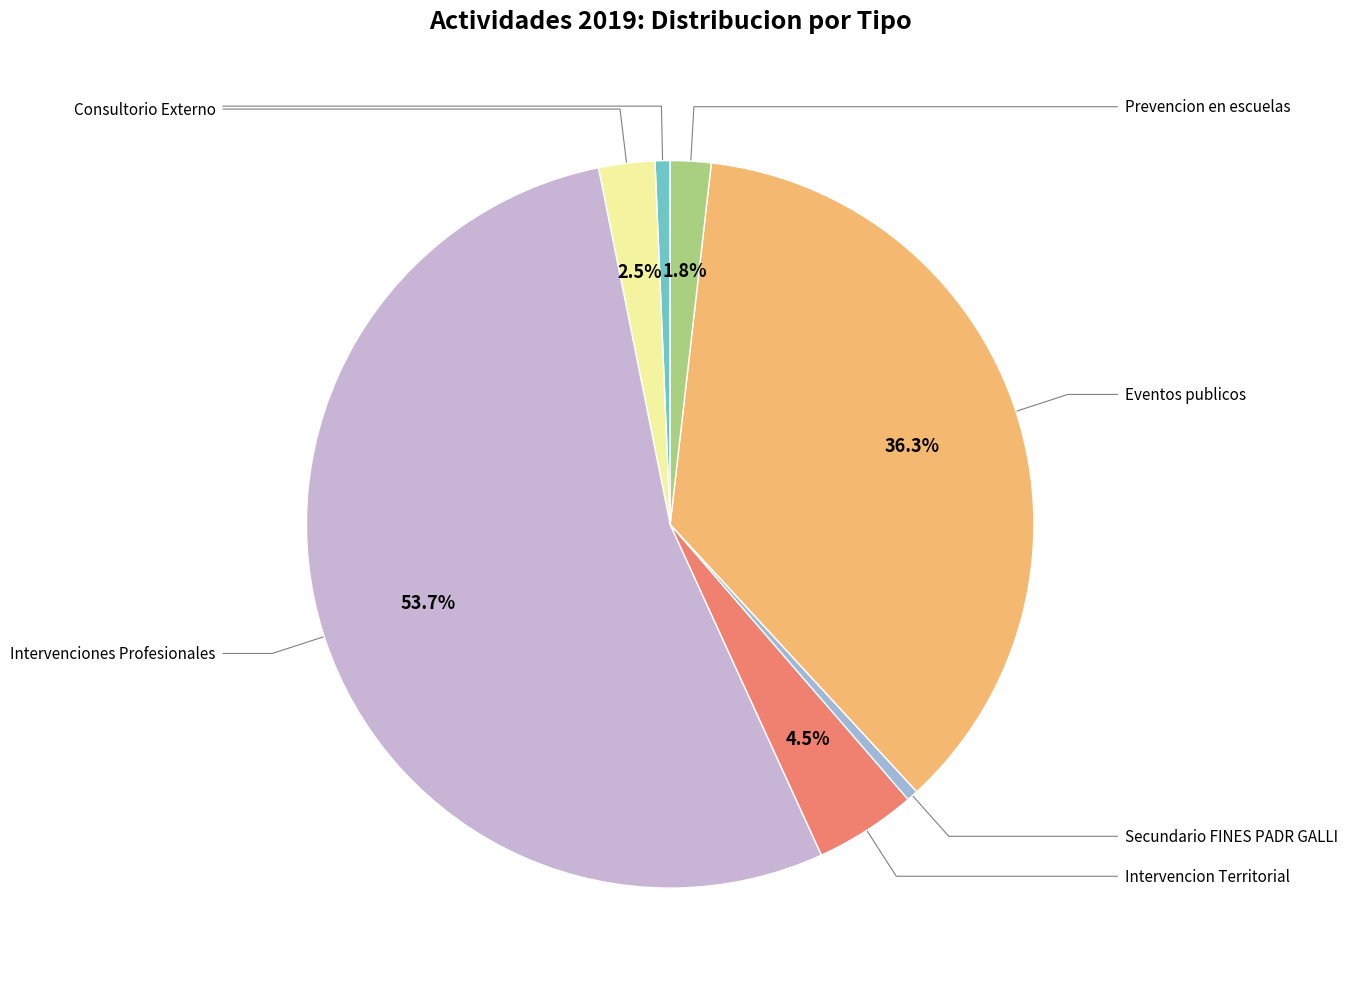

Is there a majority slice in this chart?

Yes